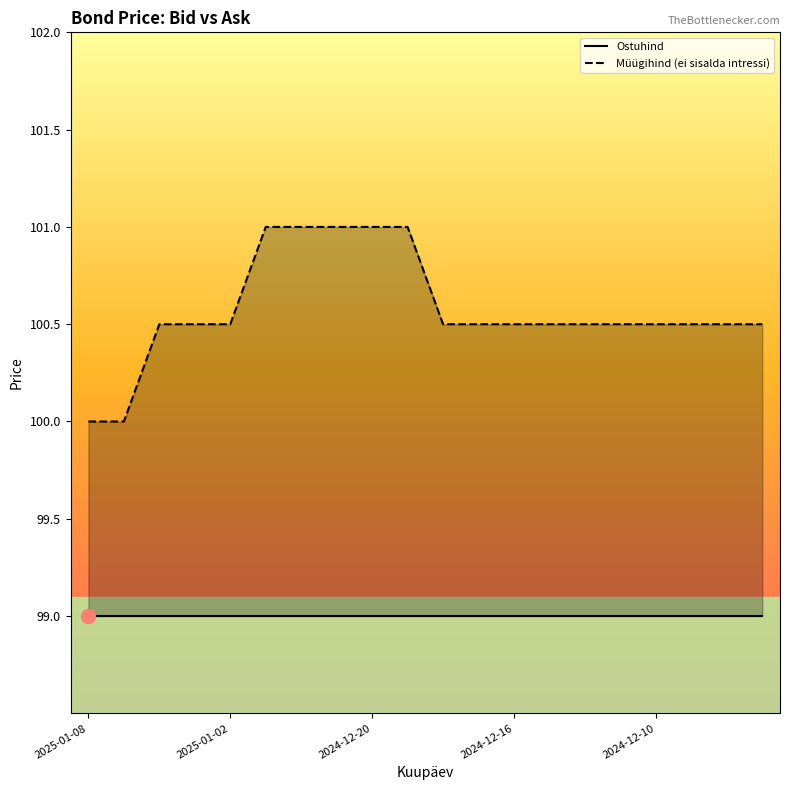

Read the Müügihind (ei sisalda intressi) value at 2024-12-10.

100.5